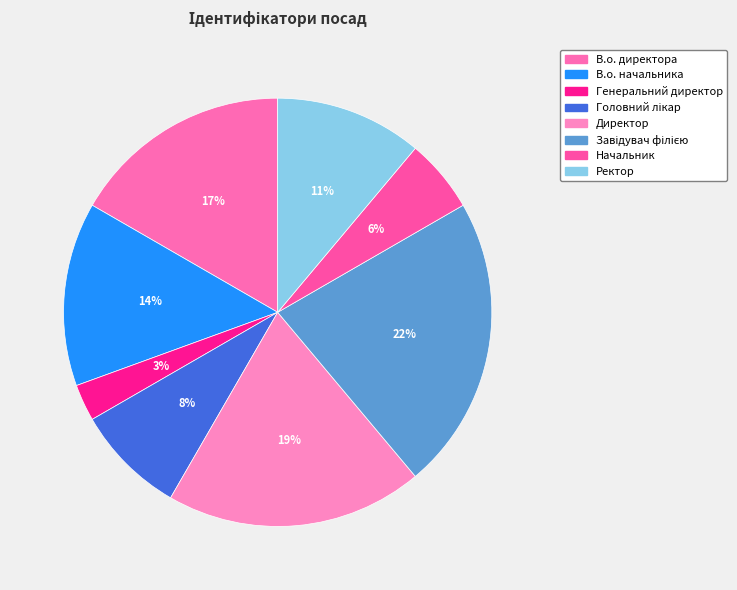

True or false: Генеральний директор accounts for 3% of the total.

True